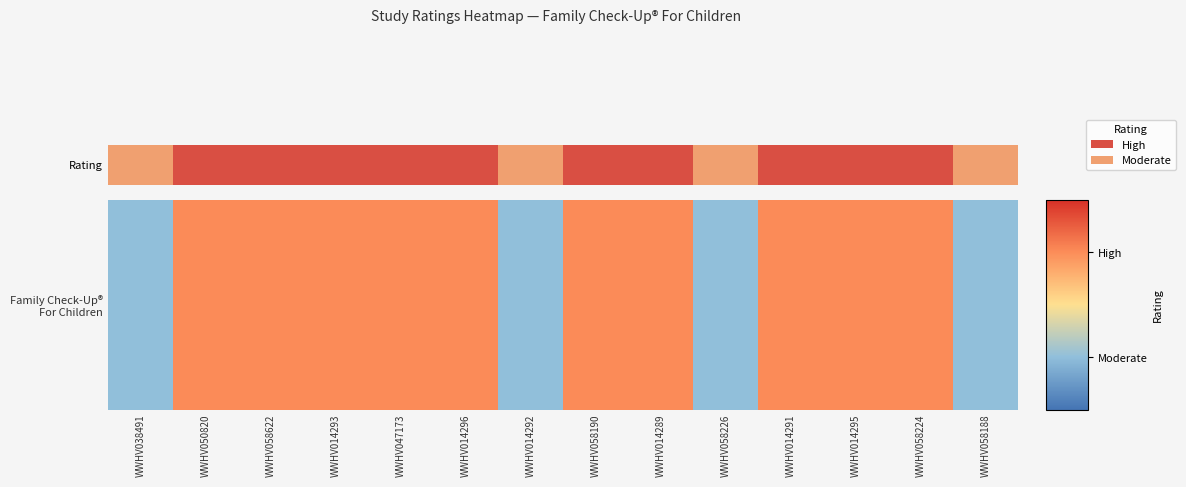

Reading right to left, extract all data points from this chart.

1	2	2	2	1	2	2	1	2	2	2	2	2	1